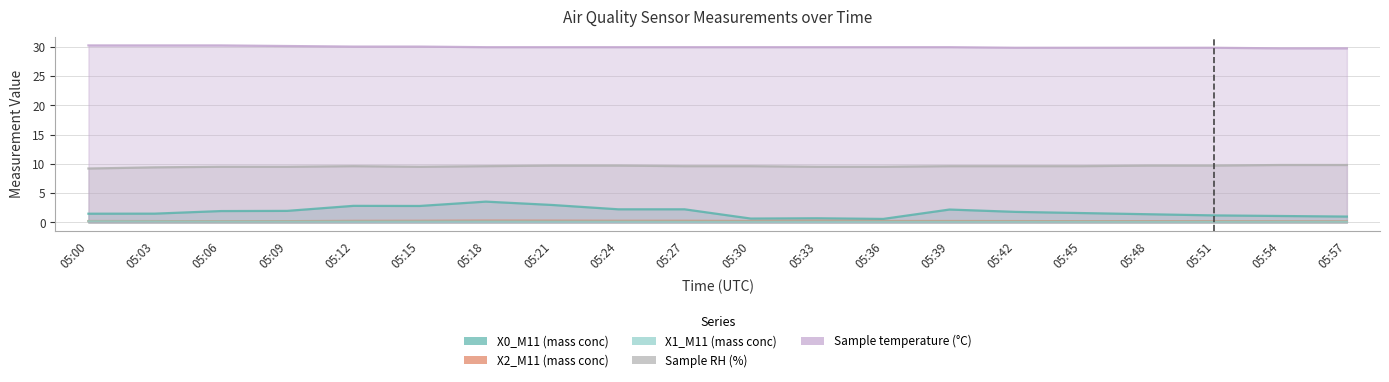

Rank the series at 05:39 from highest to lowest value.

Sample temperature (°C), Sample RH (%), X0_M11 (mass conc), X2_M11 (mass conc), X1_M11 (mass conc)